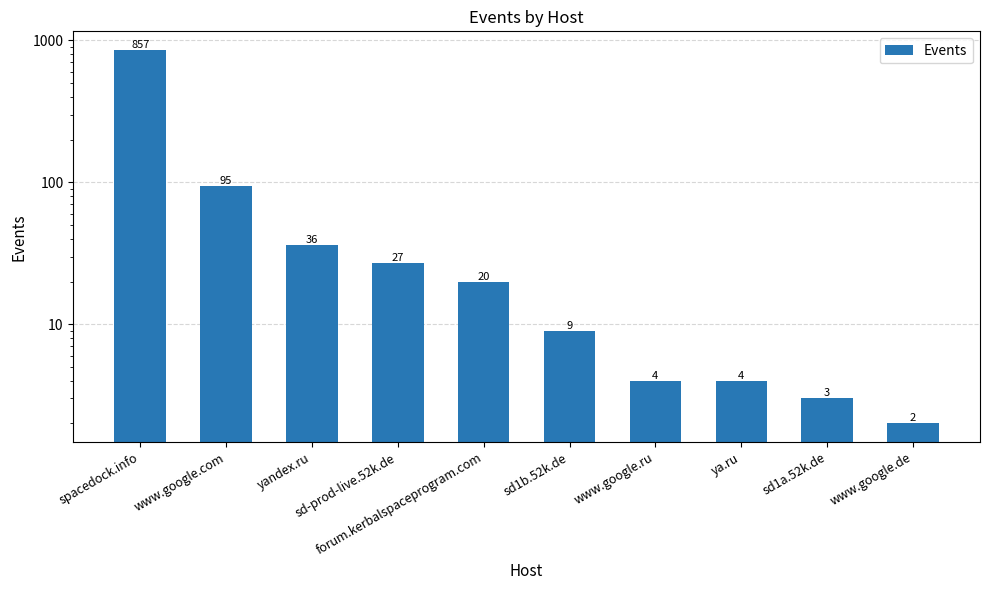

Between forum.kerbalspaceprogram.com and ya.ru, which is larger?

forum.kerbalspaceprogram.com